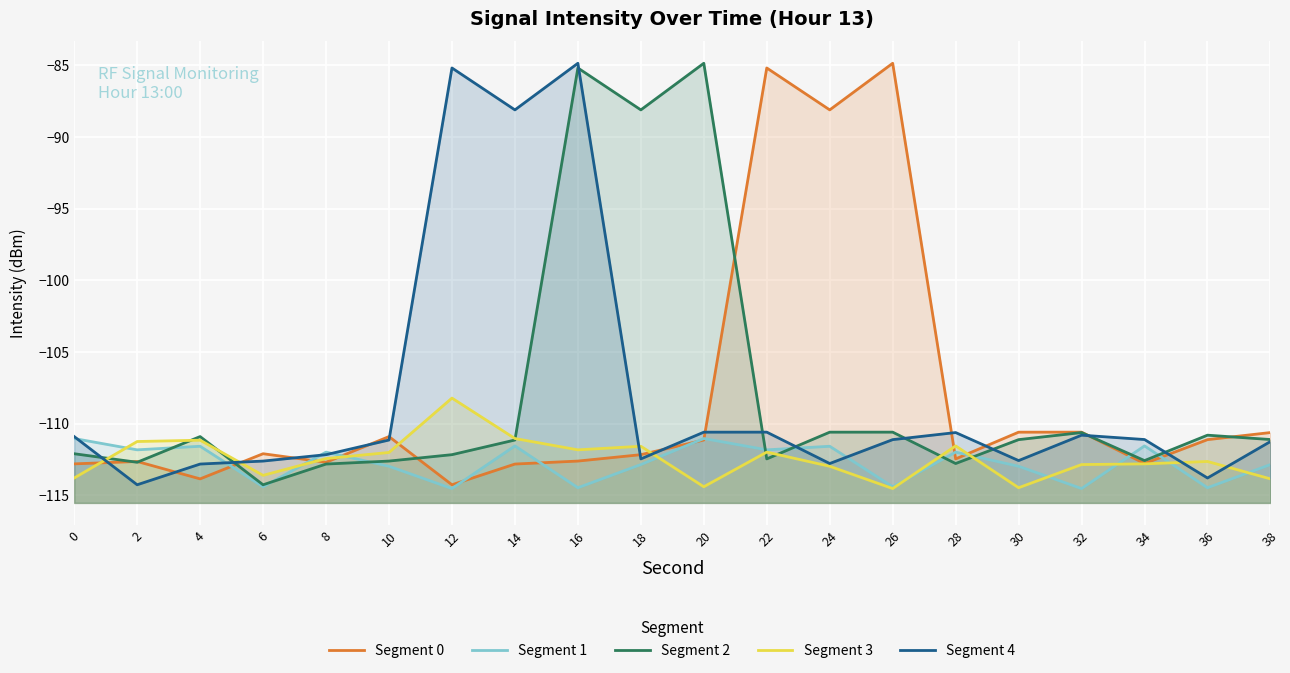

Does the chart display data point markers on the line(s)?

No